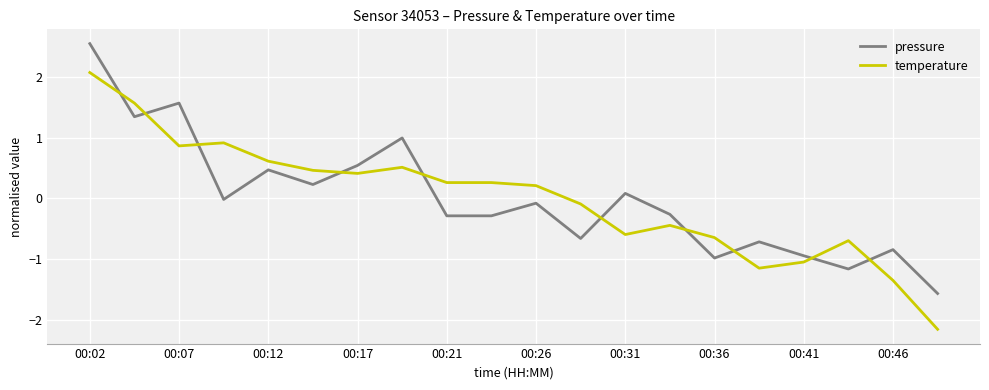

Rank the series by their maximum value, from lowest to highest.

temperature, pressure